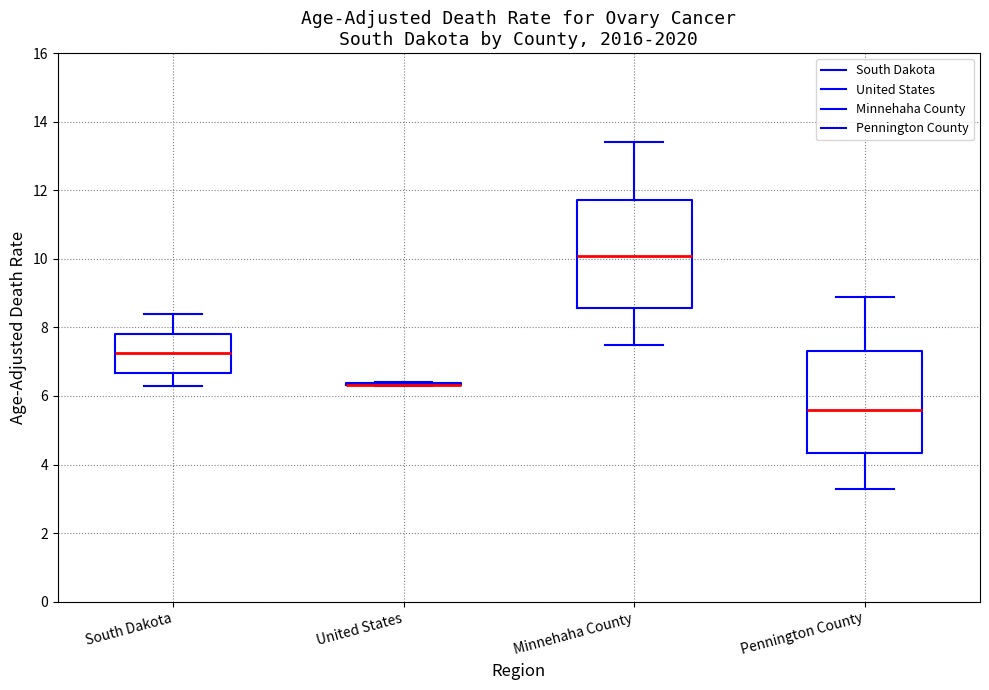

Reading left to right, read every box against the y-axis: the position of its median line, the range the box covers, and the ends of its whiskers. The values are not printed on the chart, so give them approximately, as read against the axis.

South Dakota: median 7.2, box 6.6 to 7.8, whiskers 6.4 to 8.4
United States: box collapsed to a line at 6.4, whiskers 6.4 to 6.4
Minnehaha County: median 10.0, box 8.6 to 11.8, whiskers 7.6 to 13.4
Pennington County: median 5.6, box 4.4 to 7.2, whiskers 3.4 to 9.0